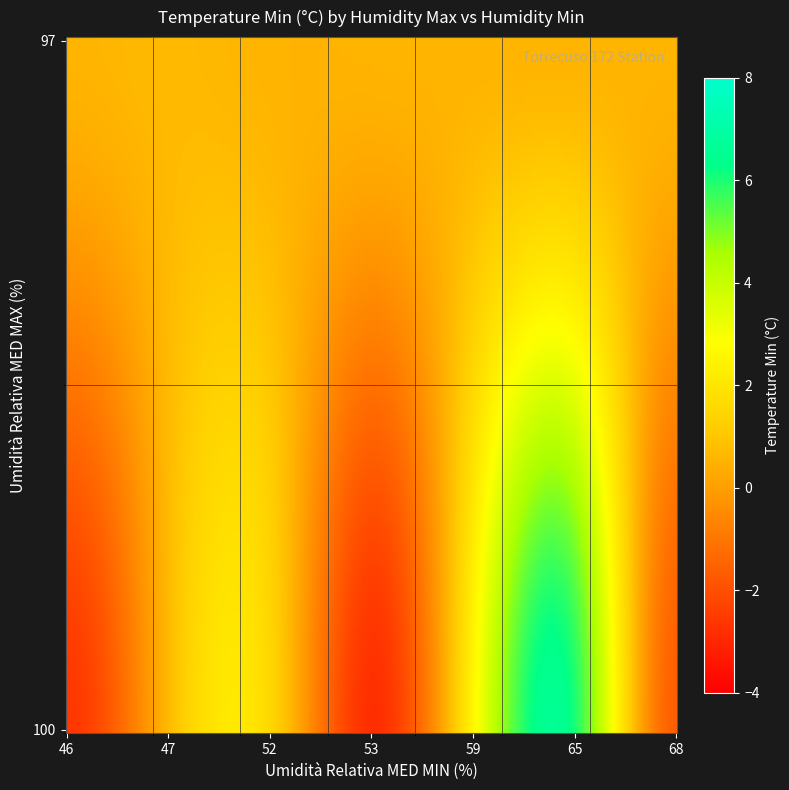

List the labels in order of 97 value, largest first.

47, 46, 52, 65, 68, 59, 53